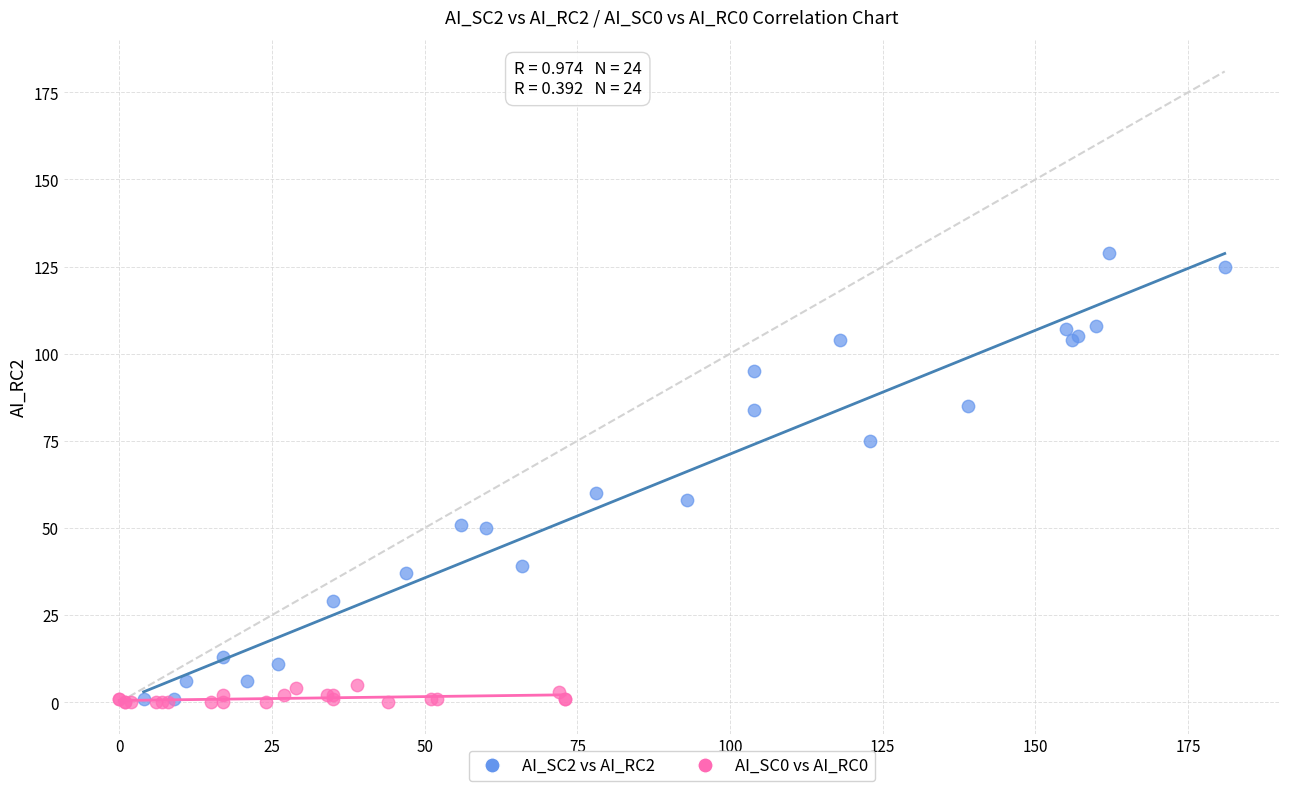

Which series has the largest Y range (max minus min)?

AI_SC2 vs AI_RC2